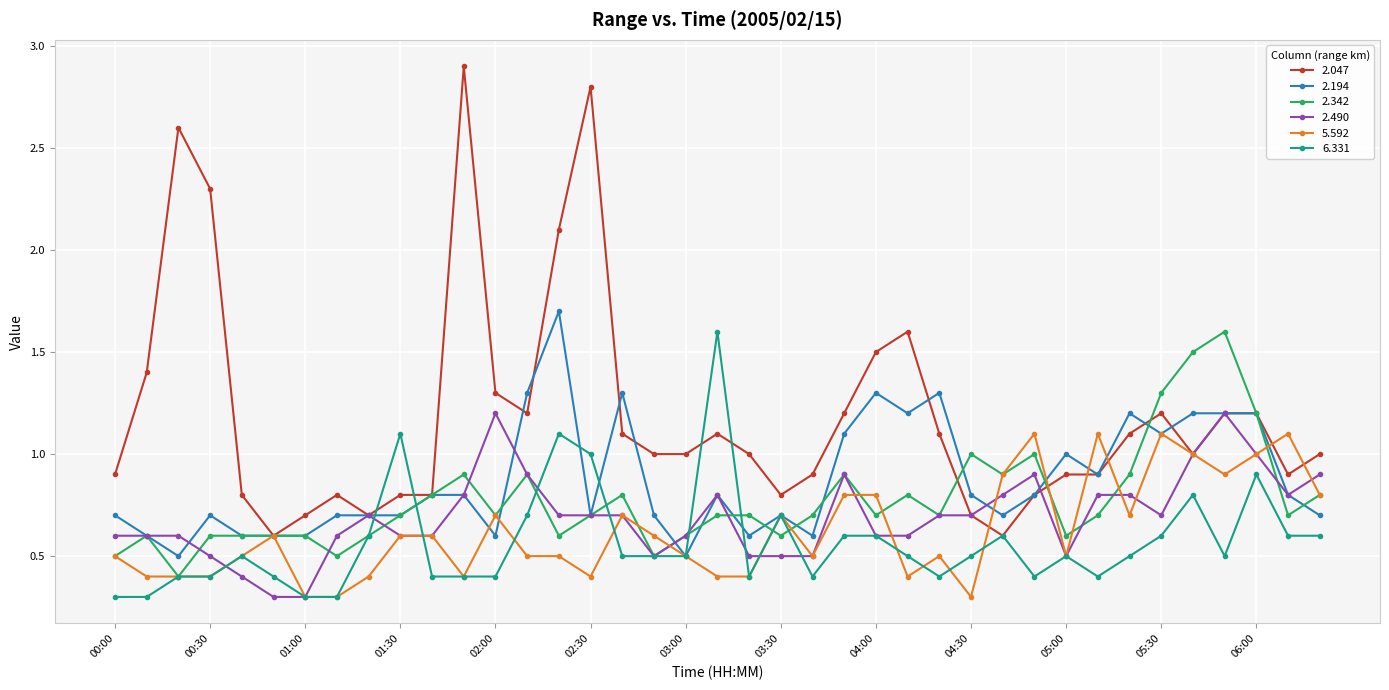

What is the average value of the 2.342 series?

0.8